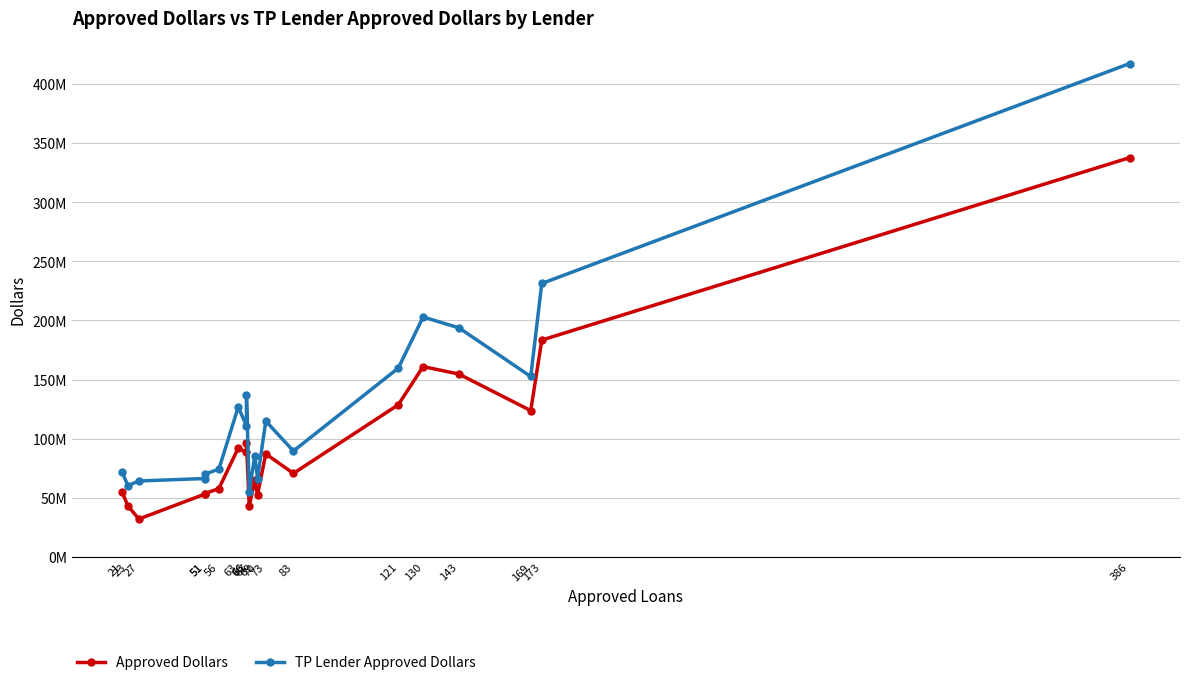

What is the spread (max minus min) of values at 386?

79571127